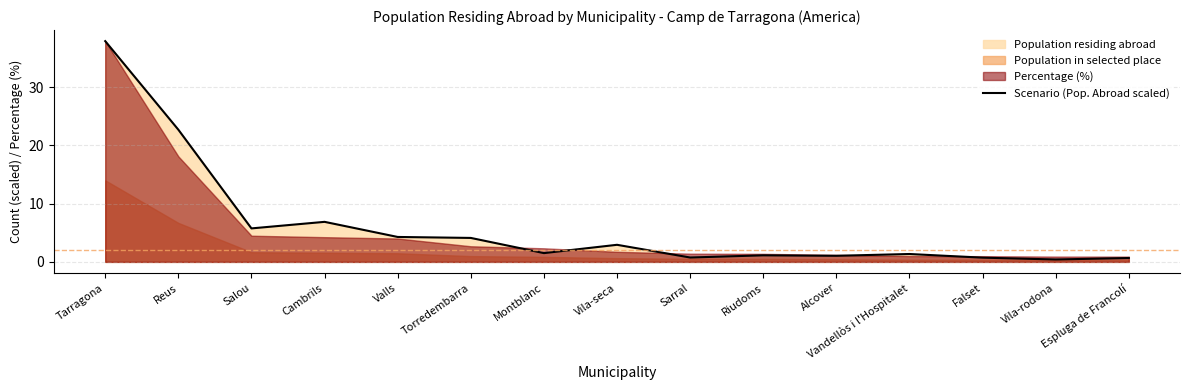

The Scenario (Pop. Abroad scaled) series shows 1.5 at Montblanc. True or false?

True